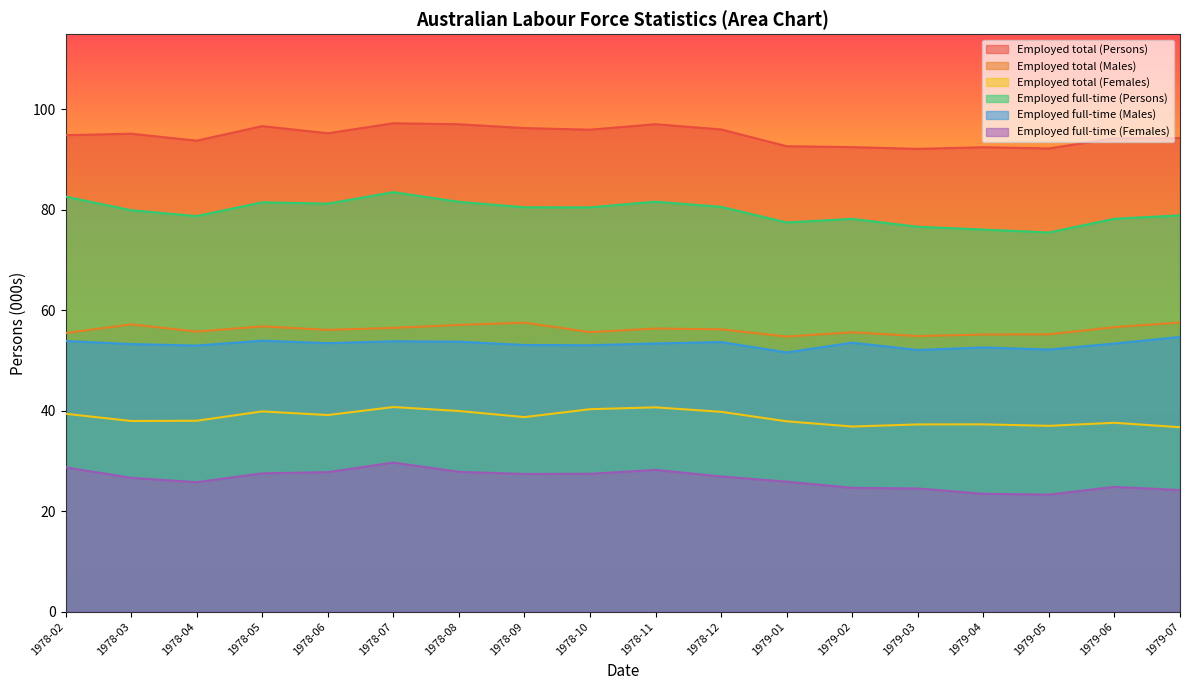

Is the value of Employed full-time (Males) at 1978-04 greater than the value of Employed full-time (Persons) at 1979-02?

No